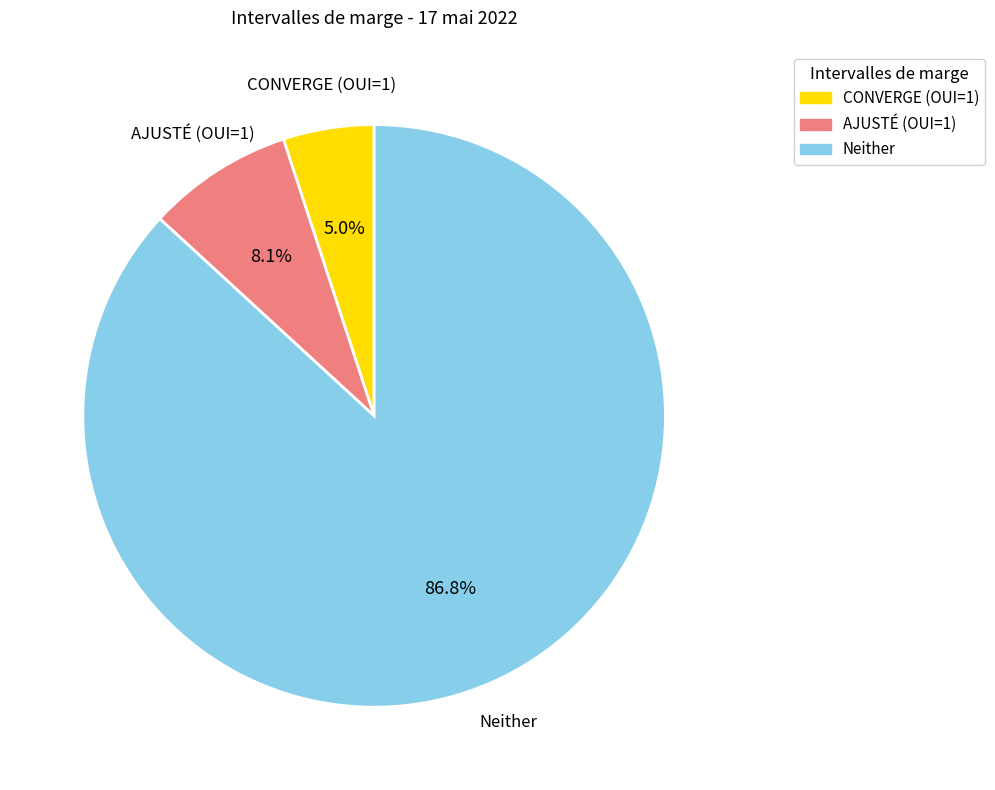

Does any single category account for the majority?

Yes